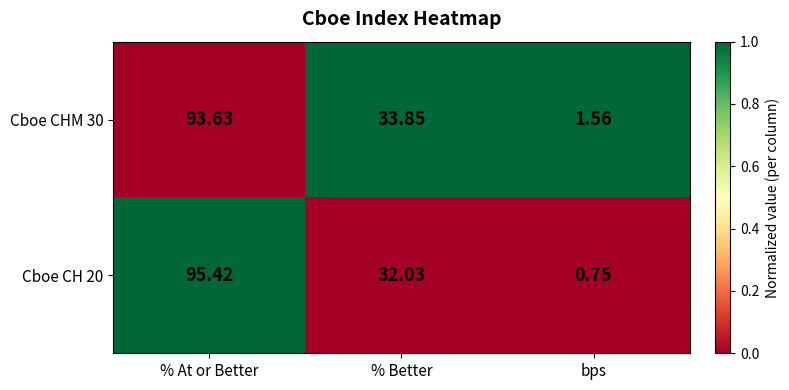

At which label is Cboe CHM 30 closest to 47?

% Better